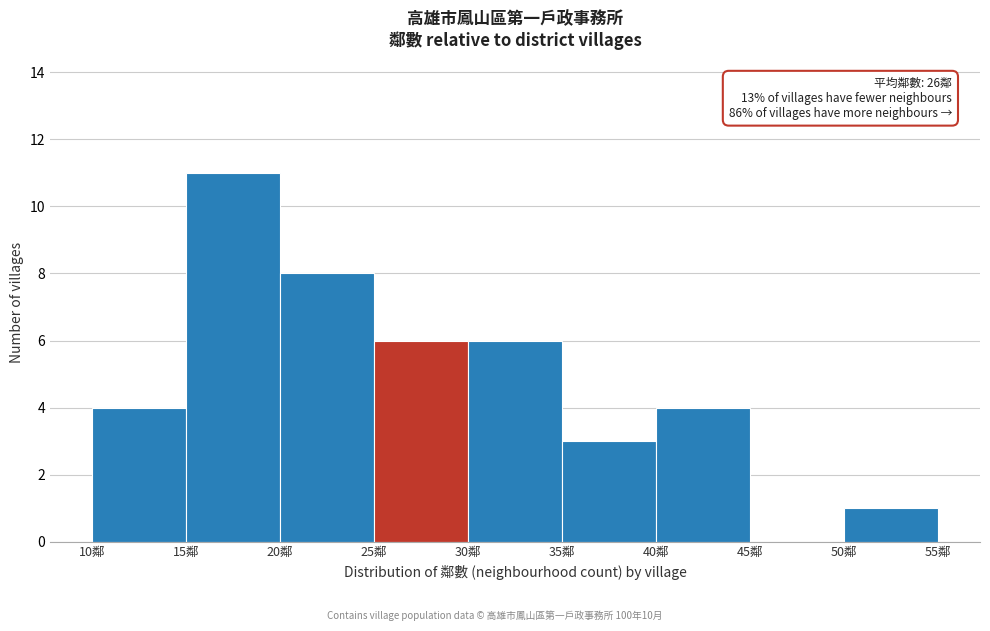

Over which range of the x-axis is the bar tallest?

15 to 20